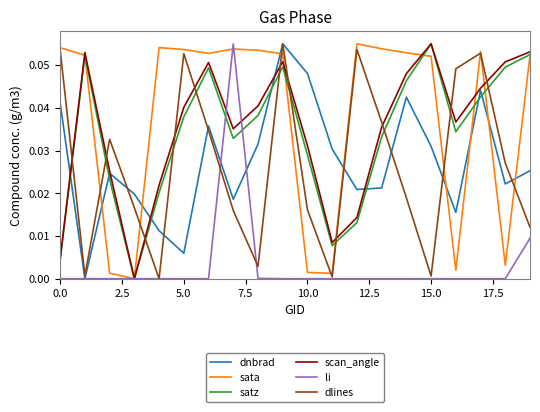

Which series has the largest total across all categories?

sata